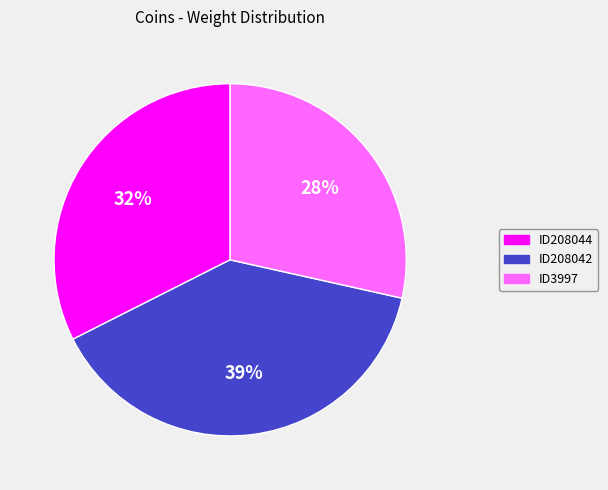

How many segments does this pie chart have?

3